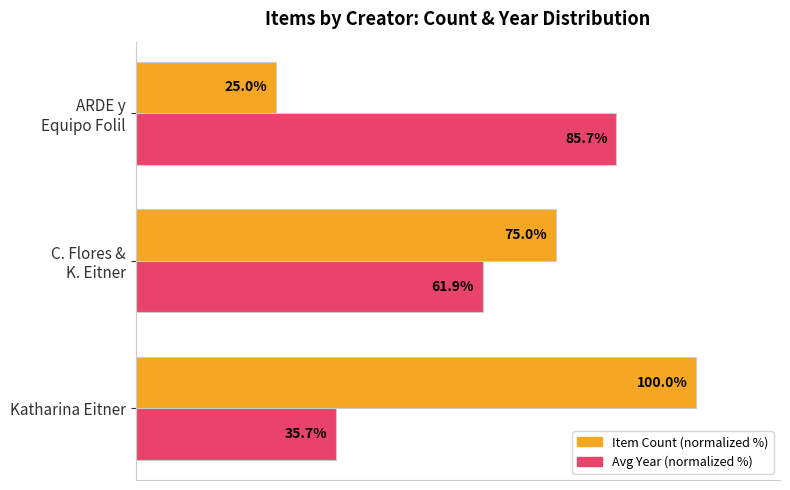

Which series has the widest spread of values?

Item Count (normalized %)